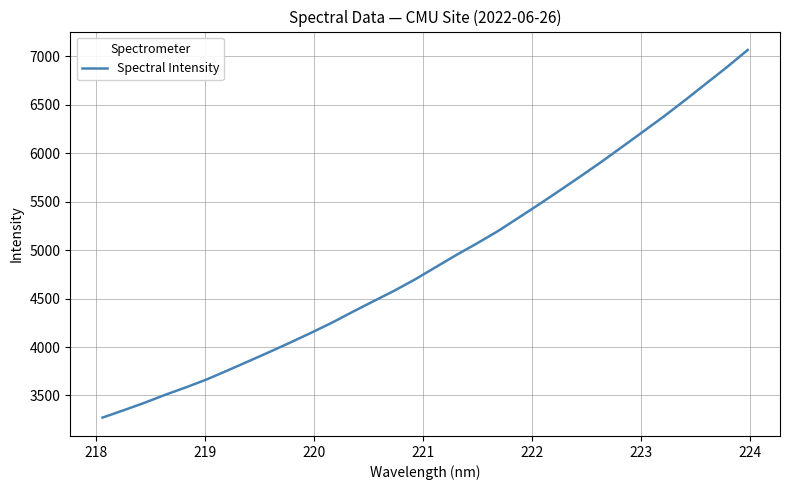

What is the minimum value shown in the chart?

3271.3